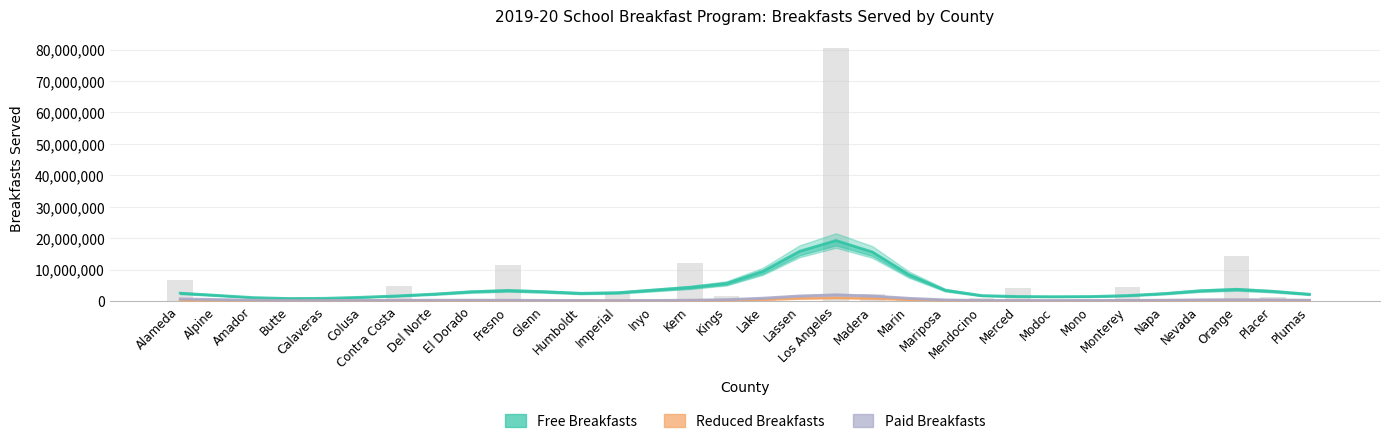

Which category has the lowest value in the Reduced Breakfasts series?

Butte